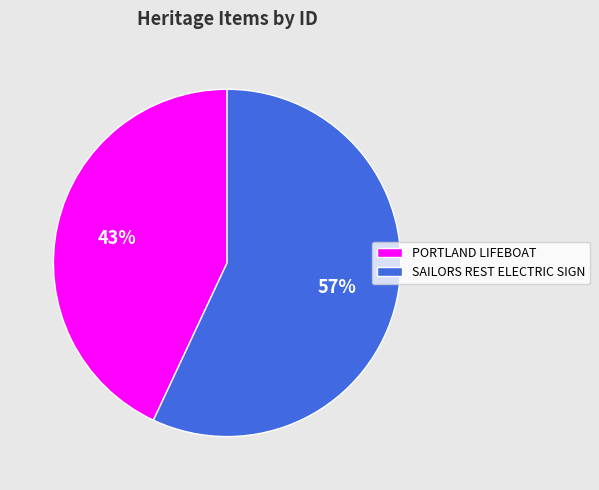

To the nearest percent, what is the difference between the largest and smallest slice percentages?

14%